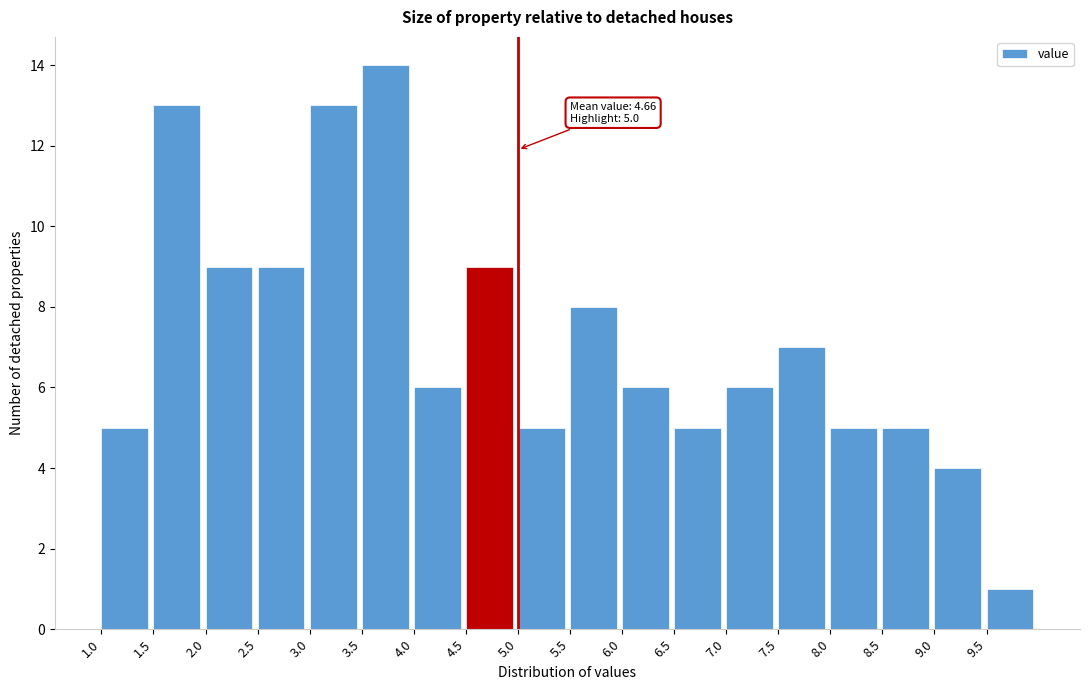

Which range on the x-axis has the tallest bar?

3.5 to 4.0